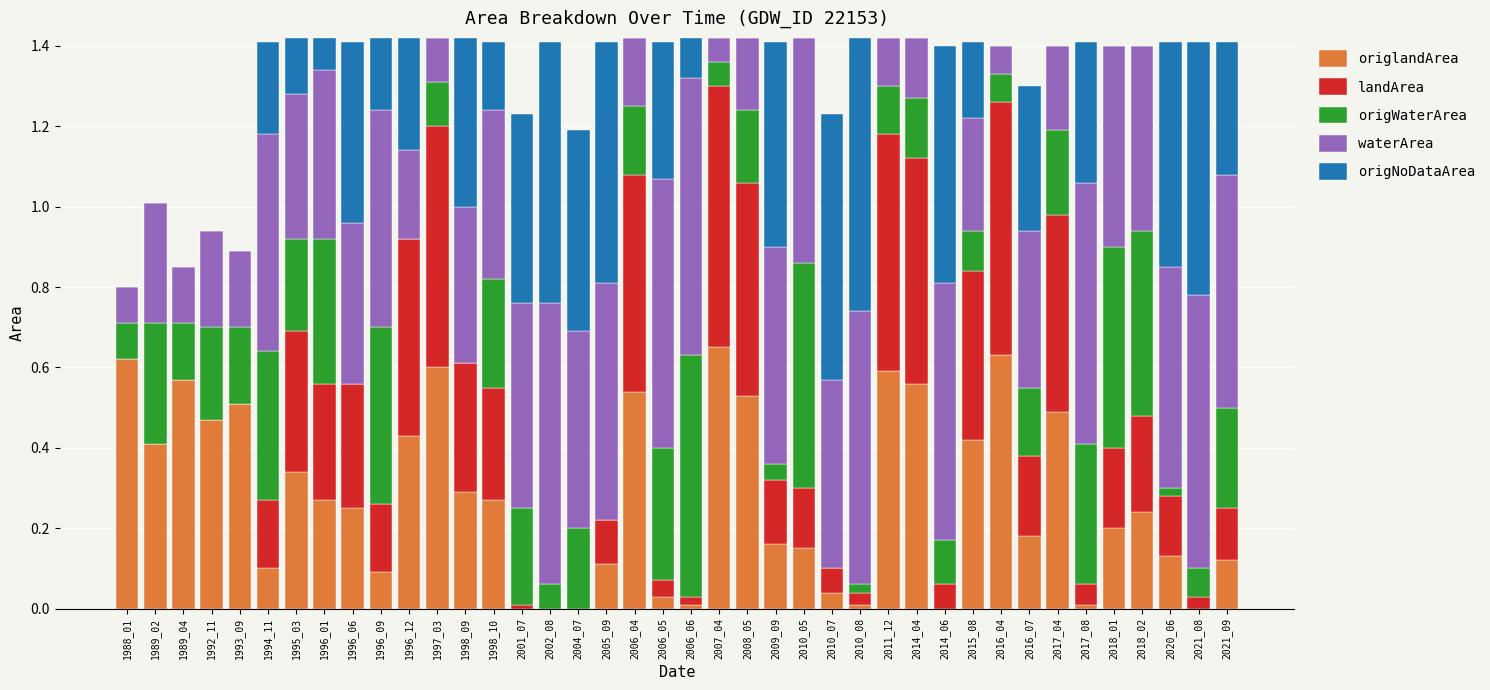

The value of origWaterArea at 1998_10 is 0.4. True or false?

False